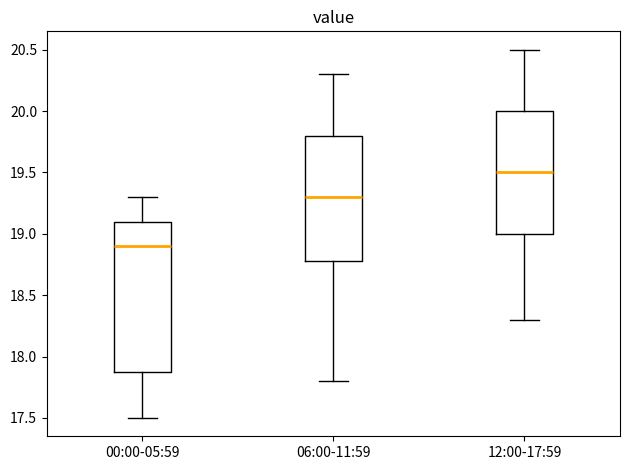

Reading left to right, transcribe this box plot: for each box, give where its median line is, the range the box spans, and where its two whiskers end, as read against the y-axis. The values are not printed on the chart, so give them approximately, as read against the axis.

00:00-05:59: median 18.9, box 17.9 to 19.1, whiskers 17.5 to 19.3
06:00-11:59: median 19.3, box 18.8 to 19.8, whiskers 17.8 to 20.3
12:00-17:59: median 19.5, box 19.0 to 20.0, whiskers 18.3 to 20.5